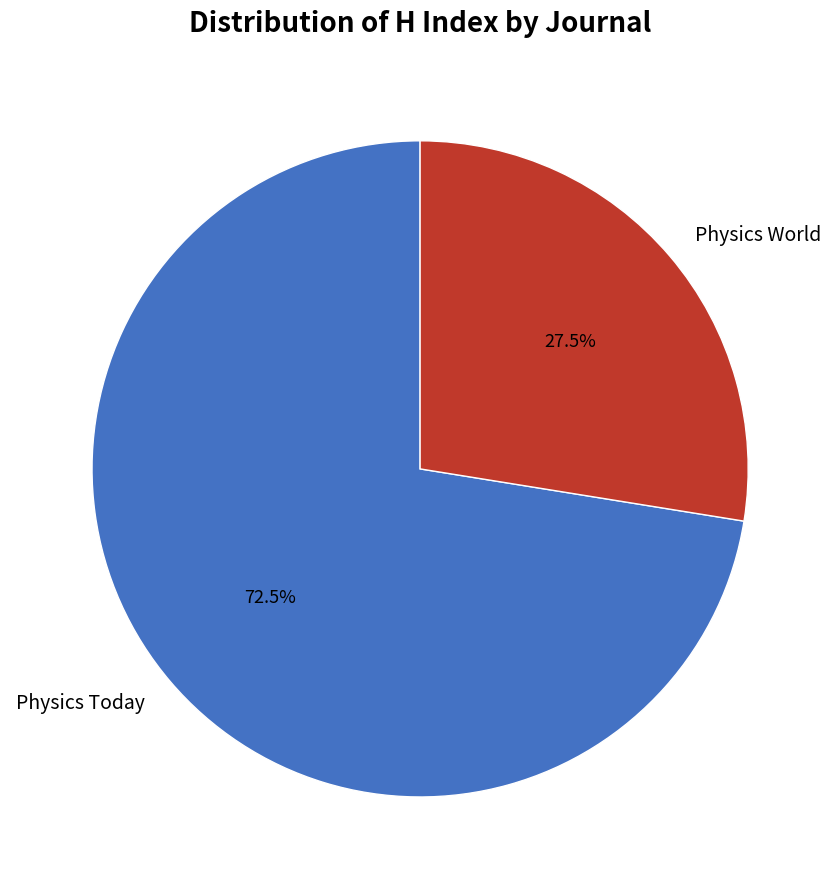

Is there a majority slice in this chart?

Yes